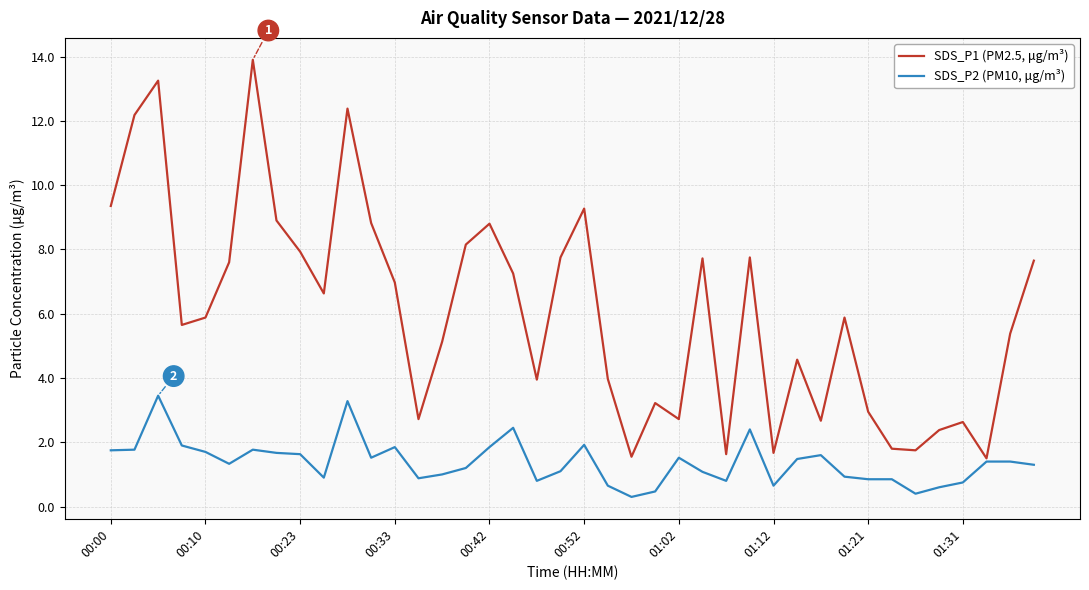

List the series in order of their overall mean, highest first.

SDS_P1 (PM2.5, μg/m³), SDS_P2 (PM10, μg/m³)